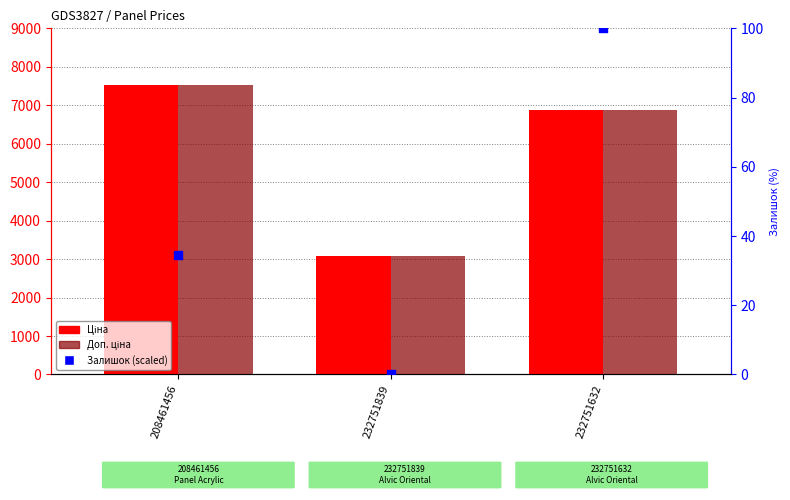

What is the total value across all series at 232751632?

13838.8